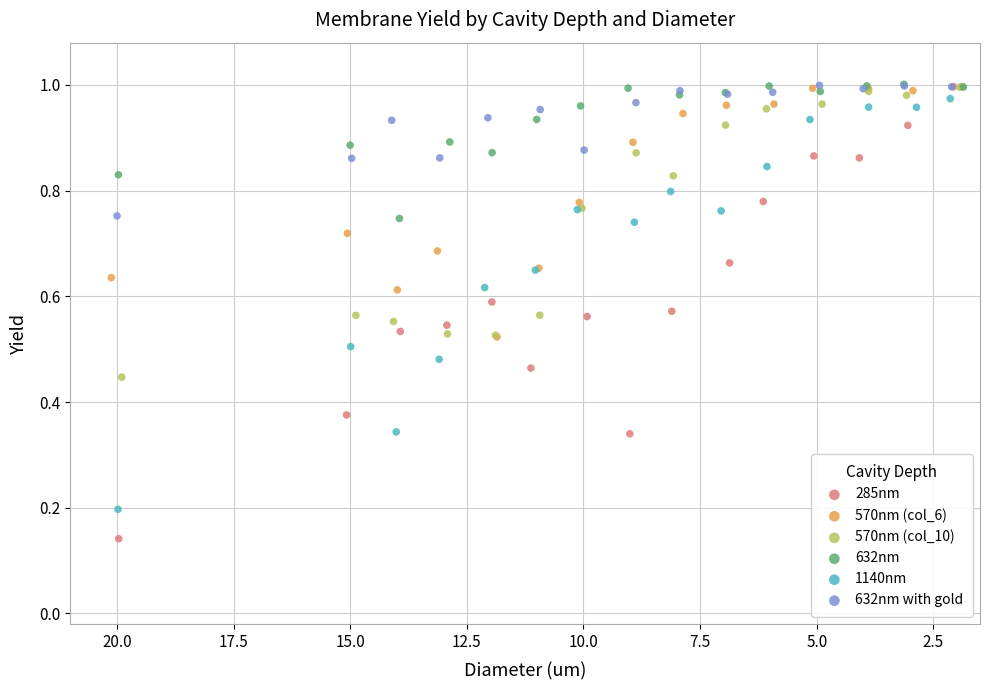

What are all the series names shown in the legend?

285nm, 570nm (col_6), 570nm (col_10), 632nm, 1140nm, 632nm with gold